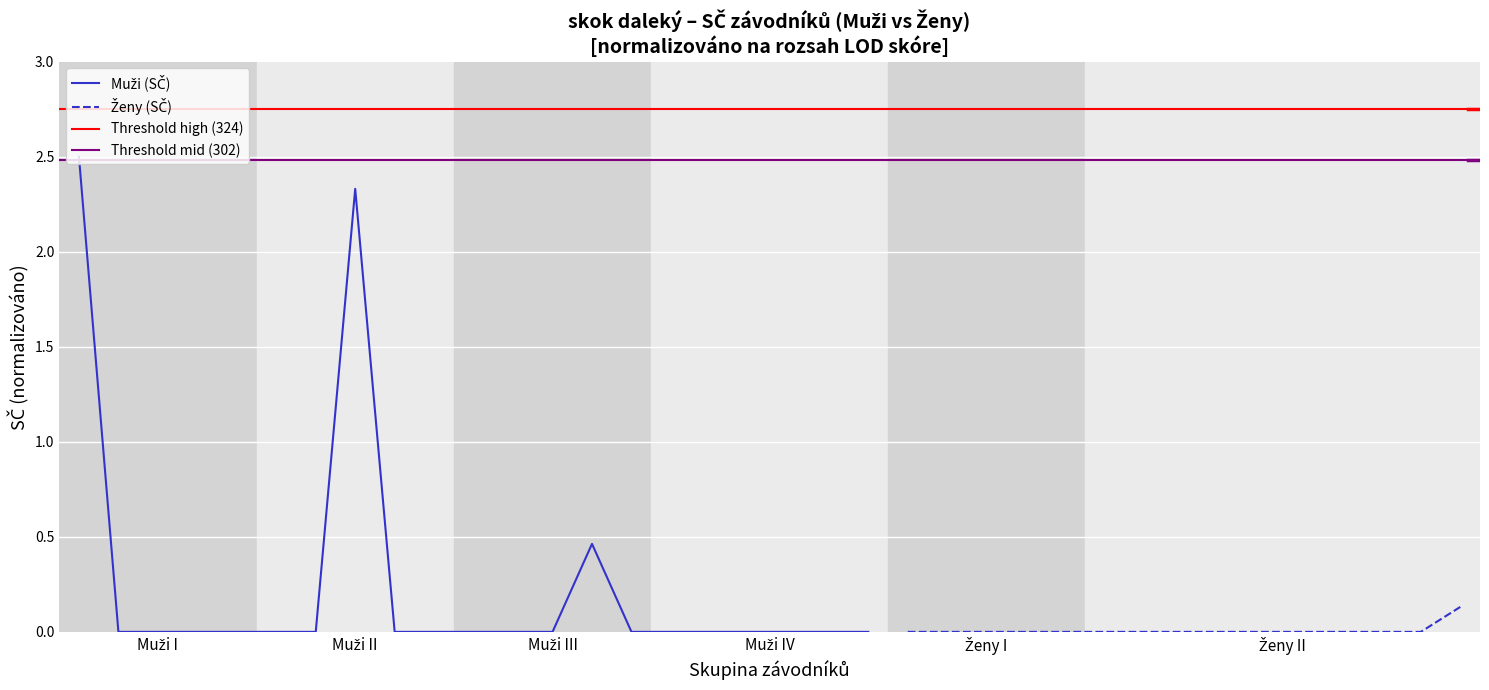

What is the value of the 14th point from the left?

0.5